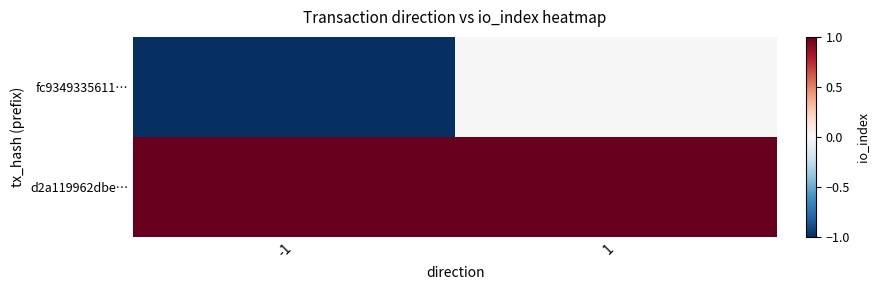

Which series has the largest range (max minus min)?

fc9349335611…